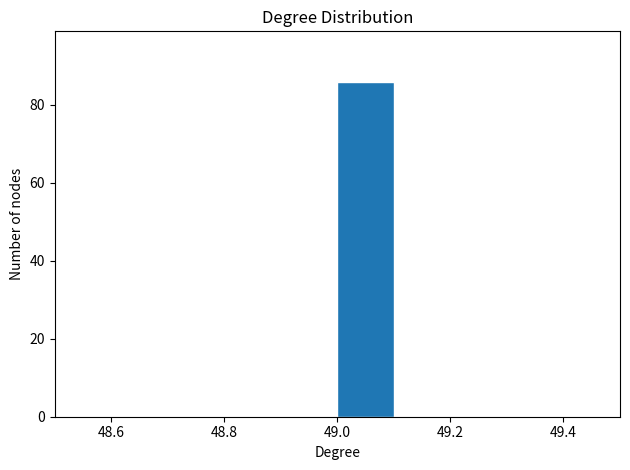

Reading left to right, list every bar in this chart as the range it spans on the x-axis followed by its height. The values are not printed on the chart, so give them approximately, as read against the axis.

48.5 to 48.6: 0
48.6 to 48.7: 0
48.7 to 48.8: 0
48.8 to 48.9: 0
48.9 to 49.0: 0
49.0 to 49.1: 86
49.1 to 49.2: 0
49.2 to 49.3: 0
49.3 to 49.4: 0
49.4 to 49.5: 0